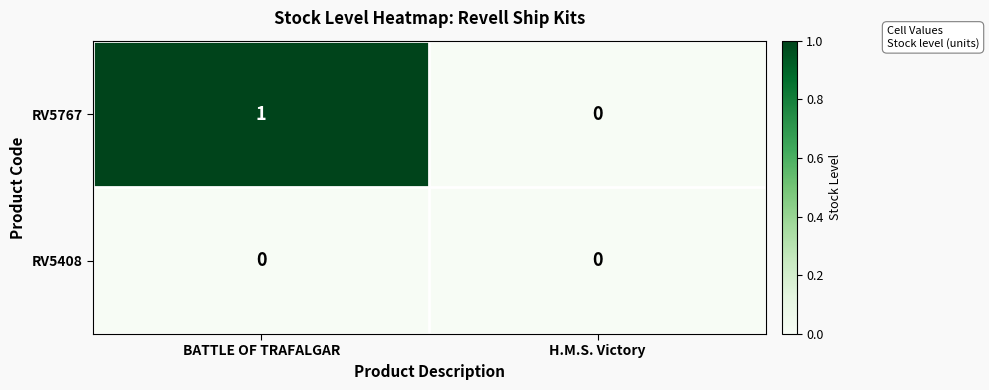

Which category has the lowest value in the RV5767 series?

H.M.S. Victory